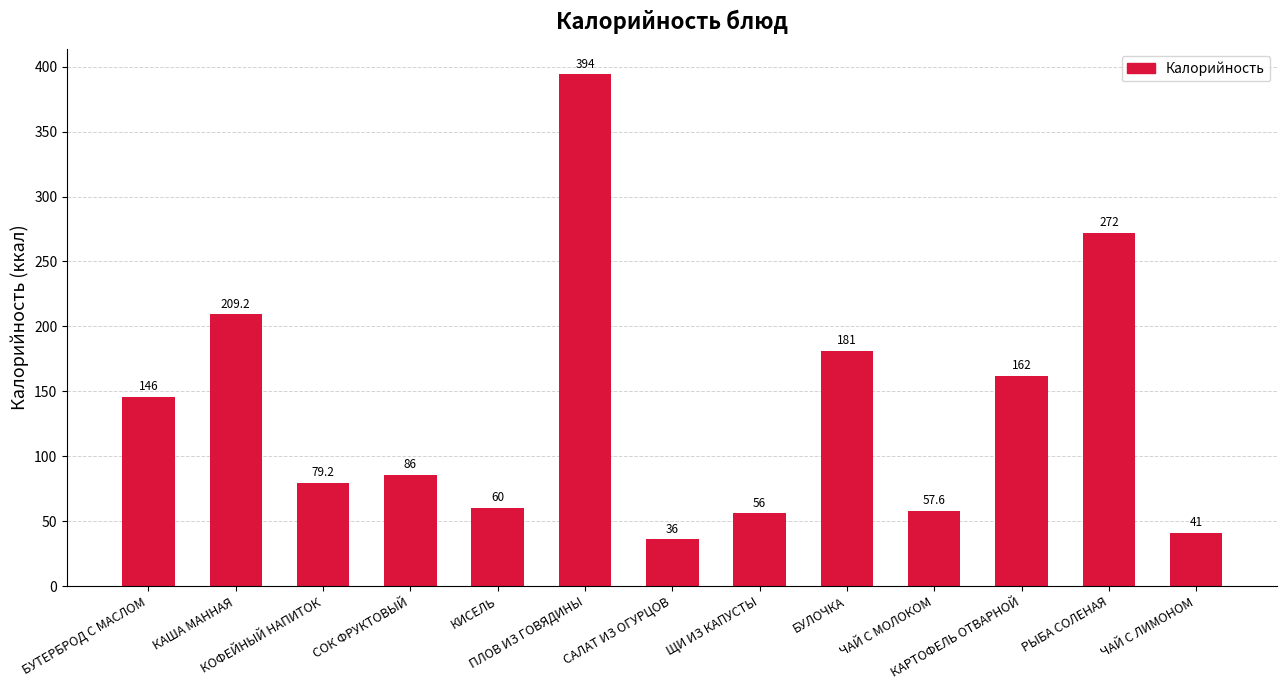

The value at ЧАЙ С МОЛОКОМ is 30.4. True or false?

False